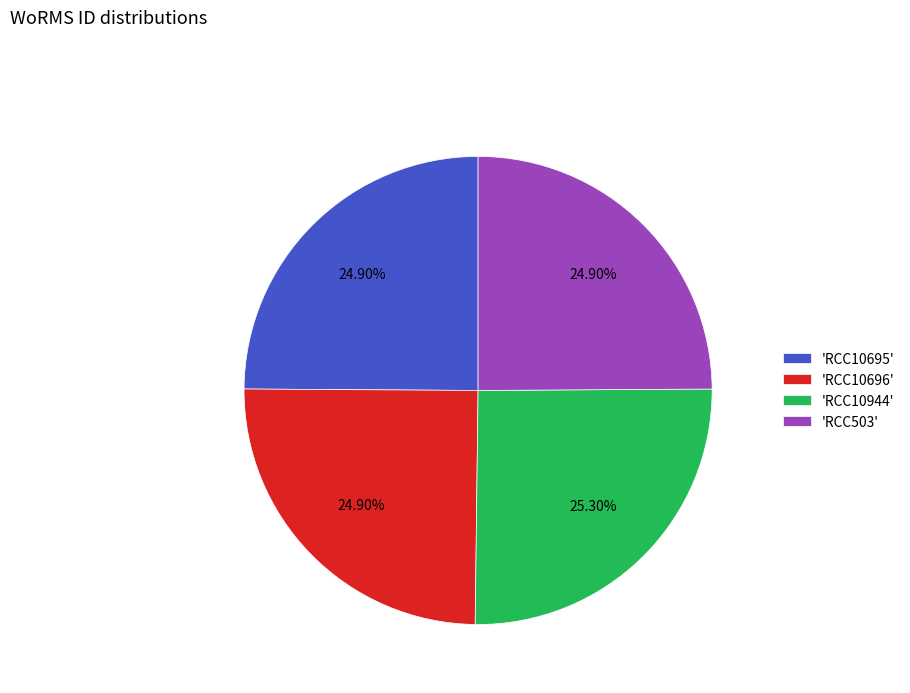

Does 'RCC10696' represent more than half of the total?

No